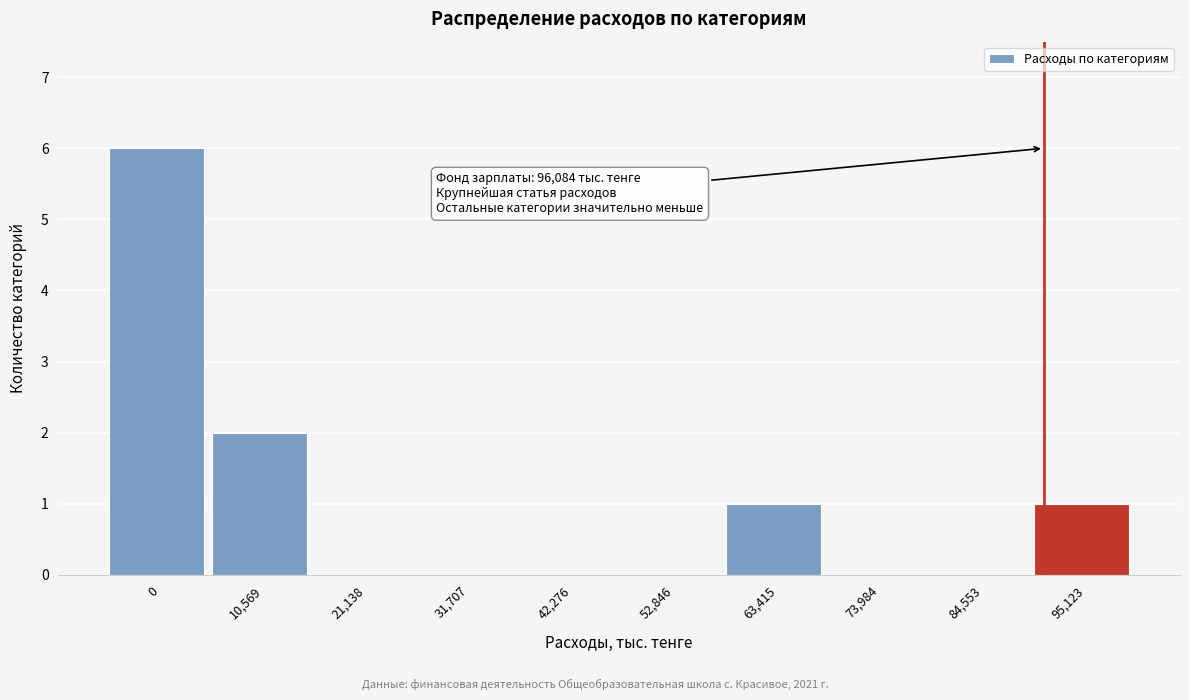

Reading left to right, transcribe all the data shown in this chart.

0=6	10,569=2	21,138=0	31,707=0	42,276=0	52,846=0	63,415=1	73,984=0	84,553=0	95,123=1